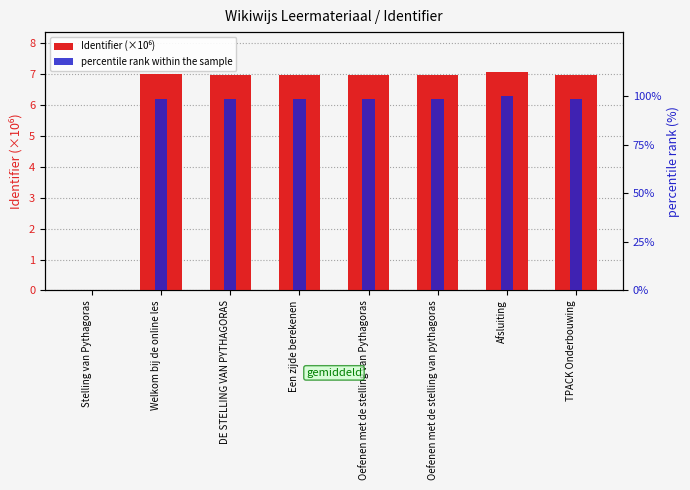

How many data points does each series have?

8